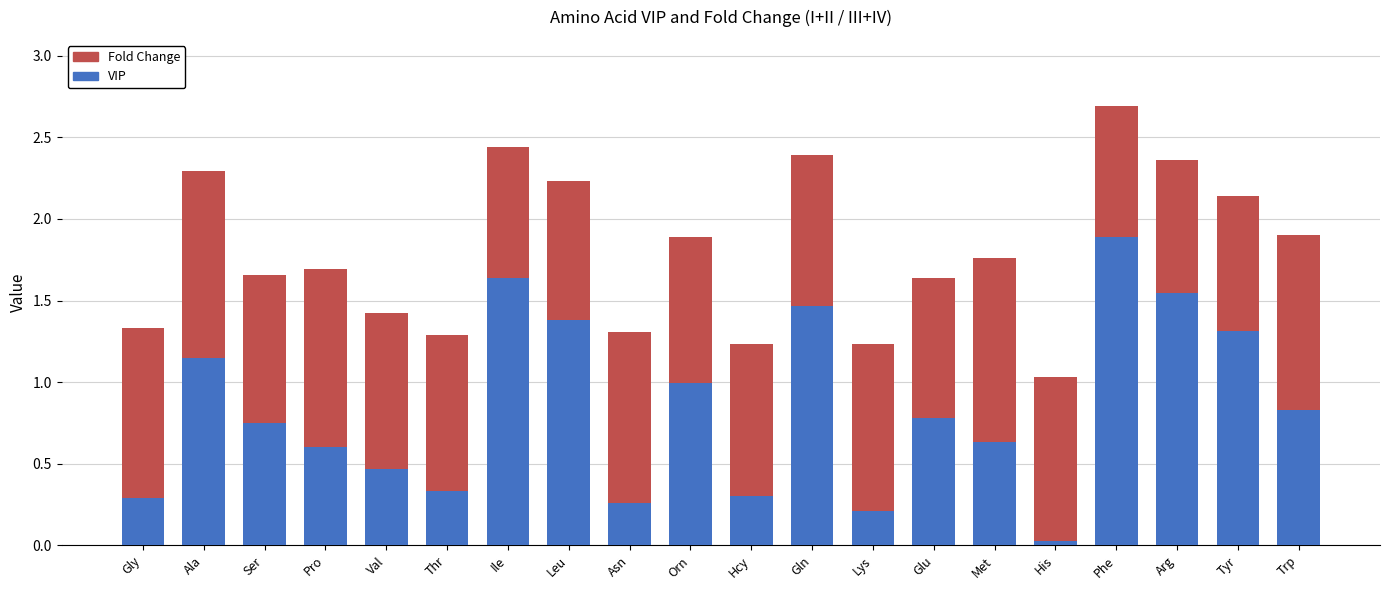

At which category is the sum across all series the highest?

Phe